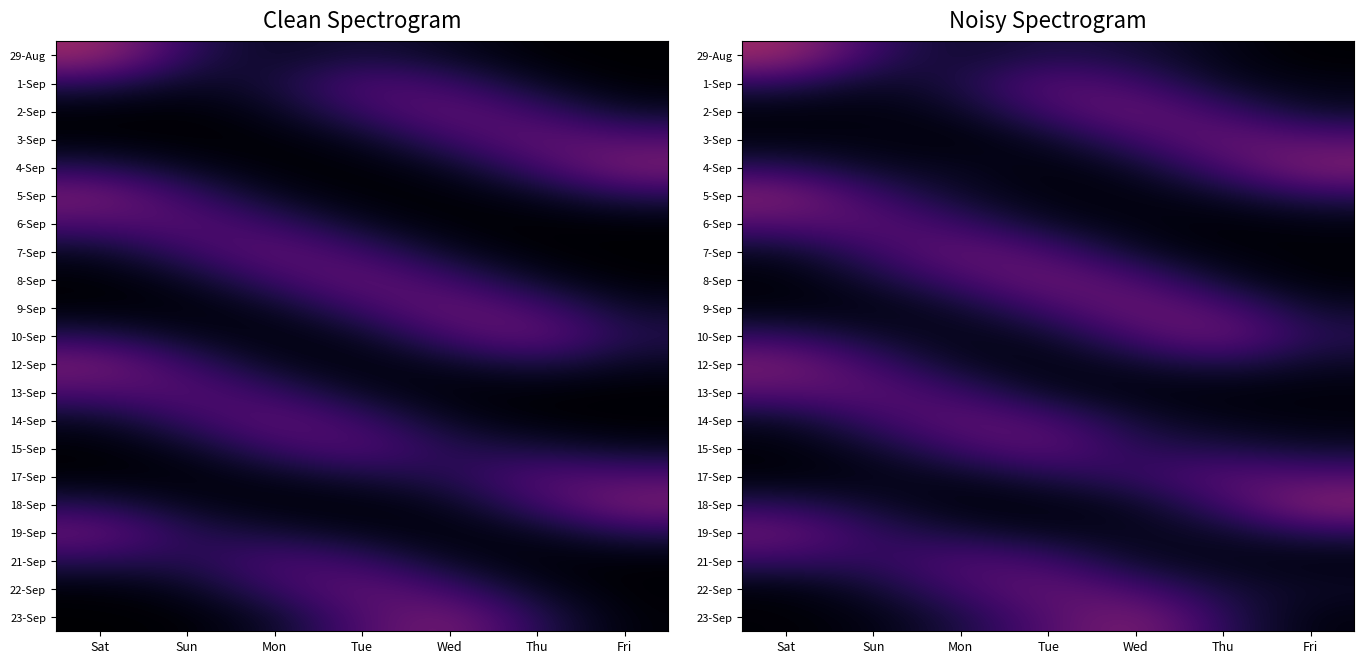

Which category has the highest value across all series?

Sat